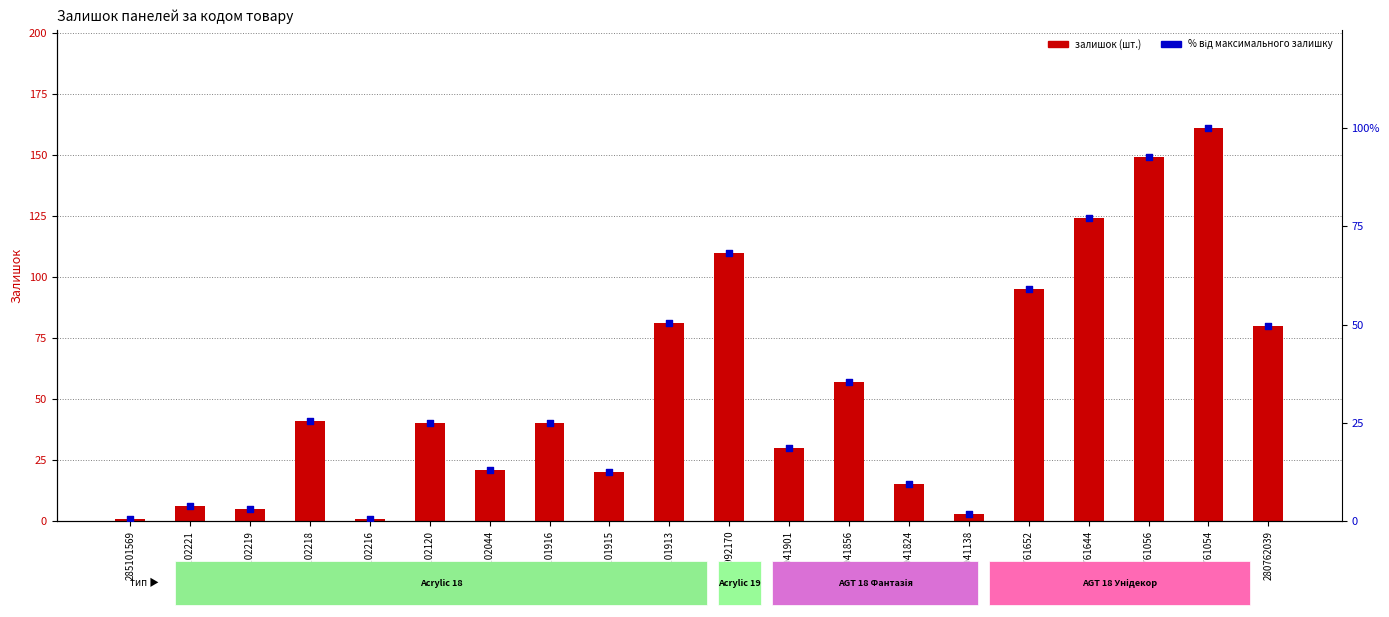

Which series contains the lowest Y value?

% від максимуму